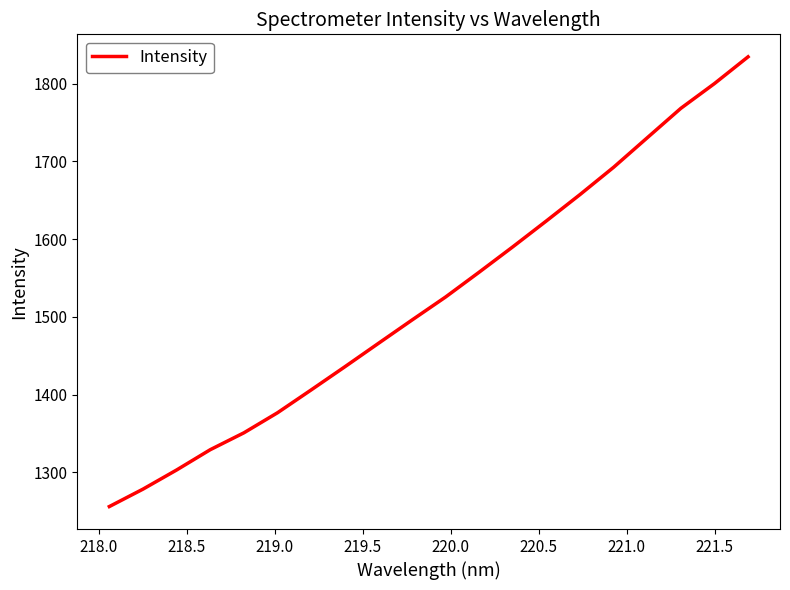

What is the difference between the maximum and minimum values?

578.3